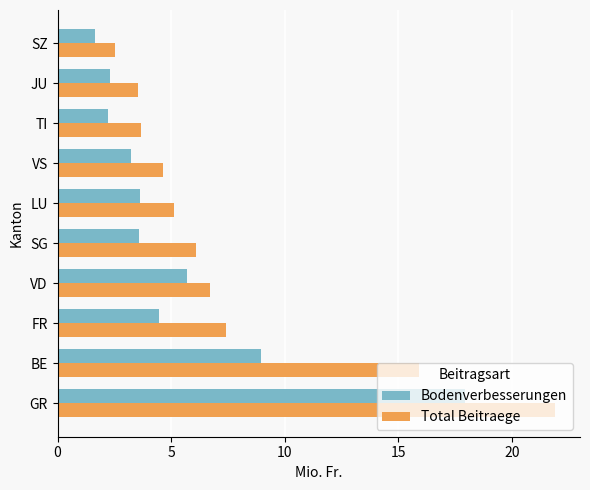

What is the difference between the maximum and minimum values in the Bodenverbesserungen series?

16.3